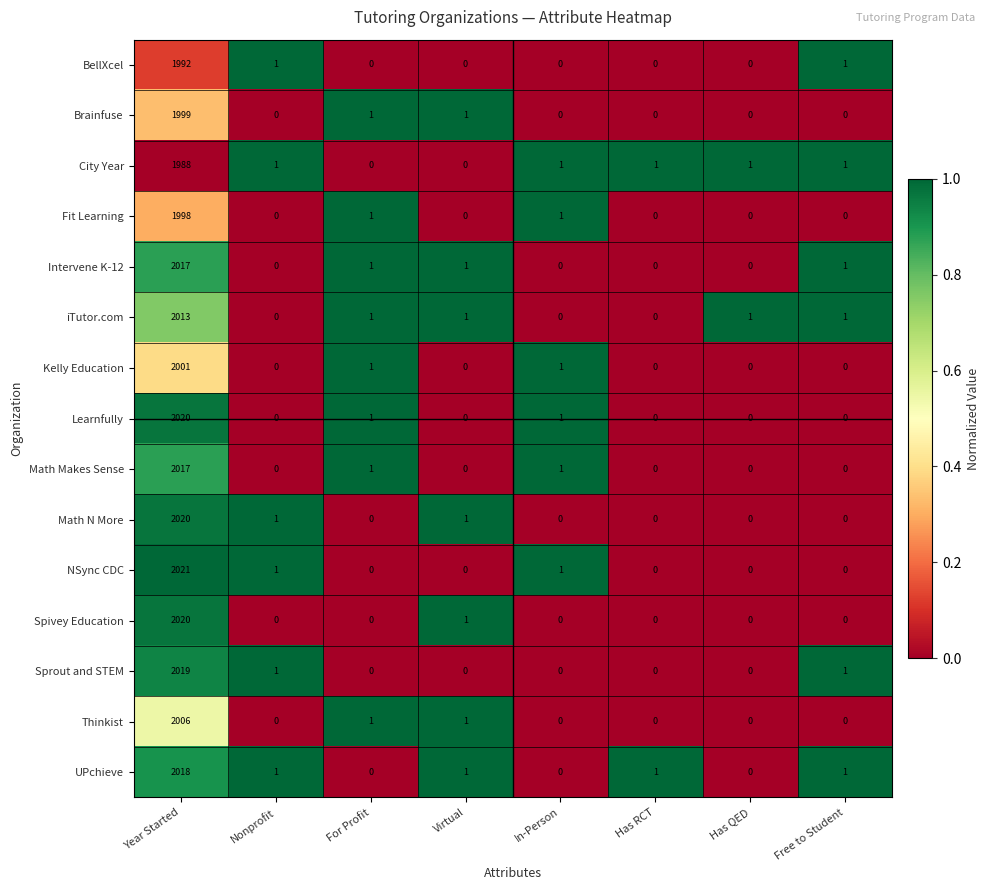

What is the difference between the maximum and minimum values in the UPchieve series?

2018